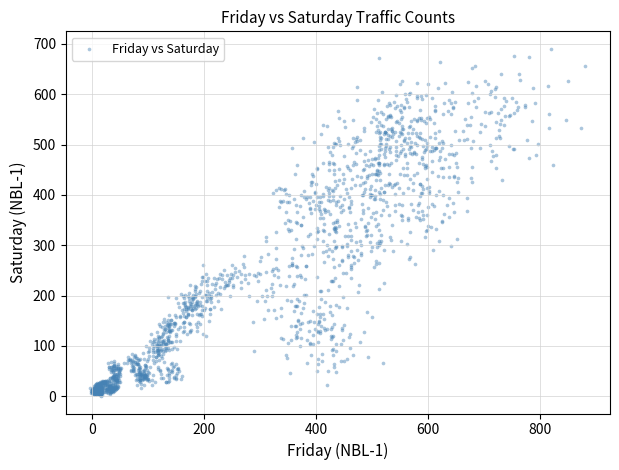

Count the number of points in this scatter plot.

1920